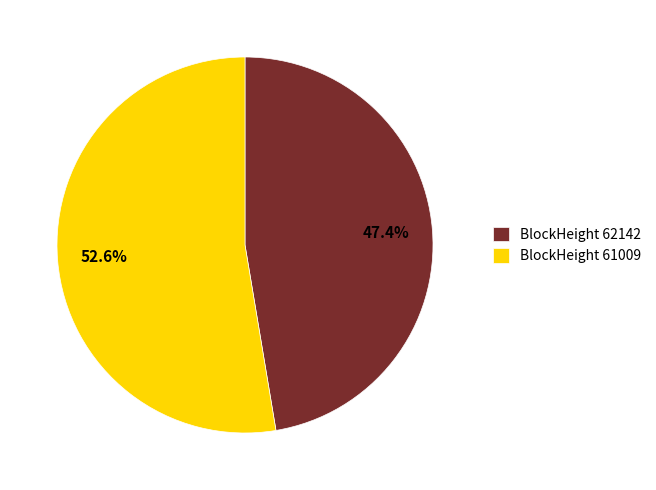

What is the total percentage of BlockHeight 61009 and BlockHeight 62142?

100.0%